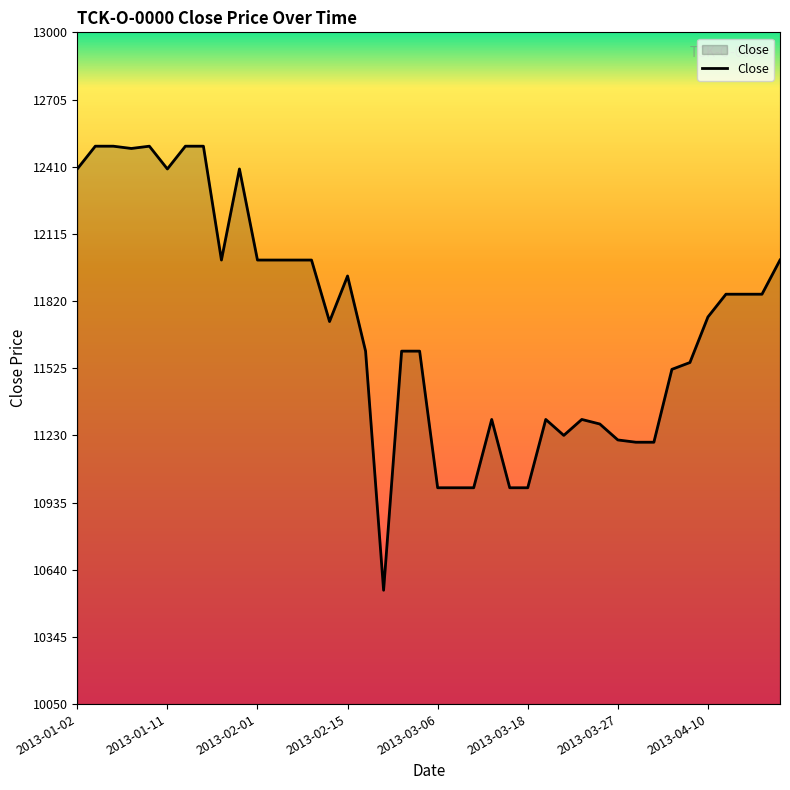

What is the difference between the maximum and minimum values?

1950